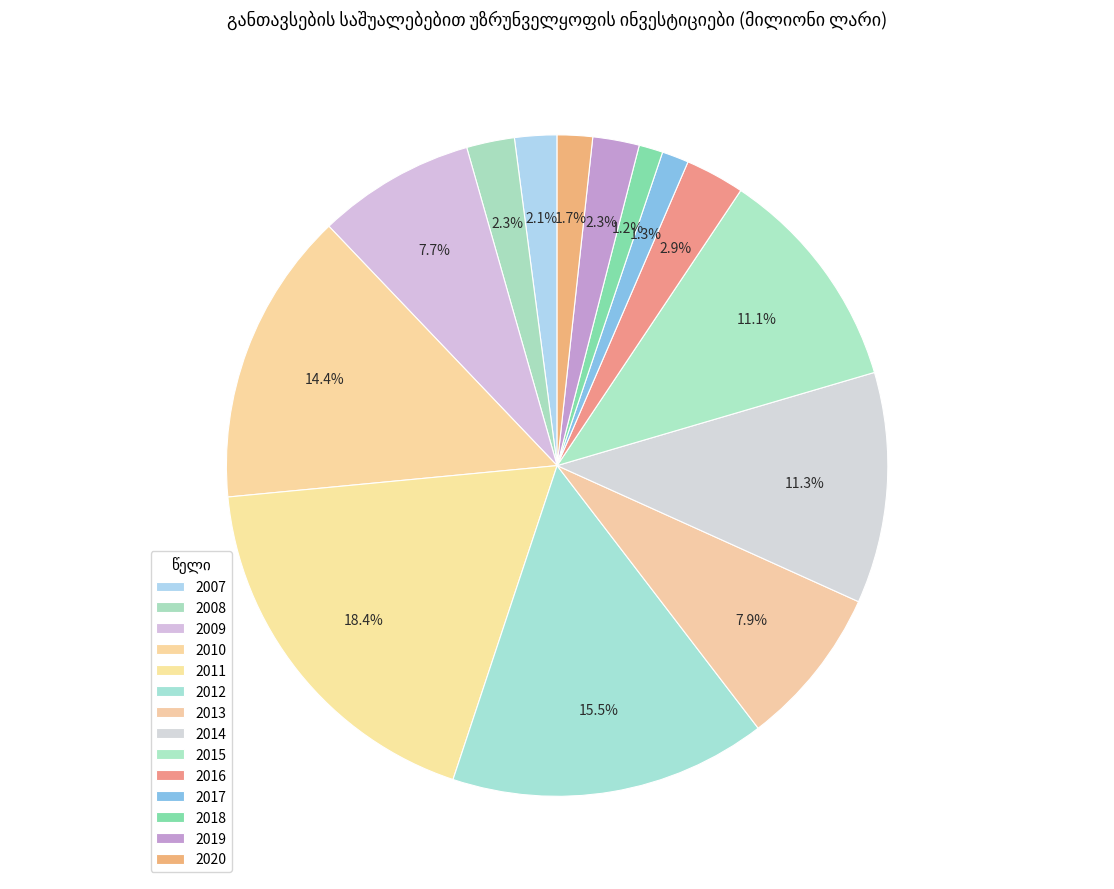

Count the number of slices in the pie.

14